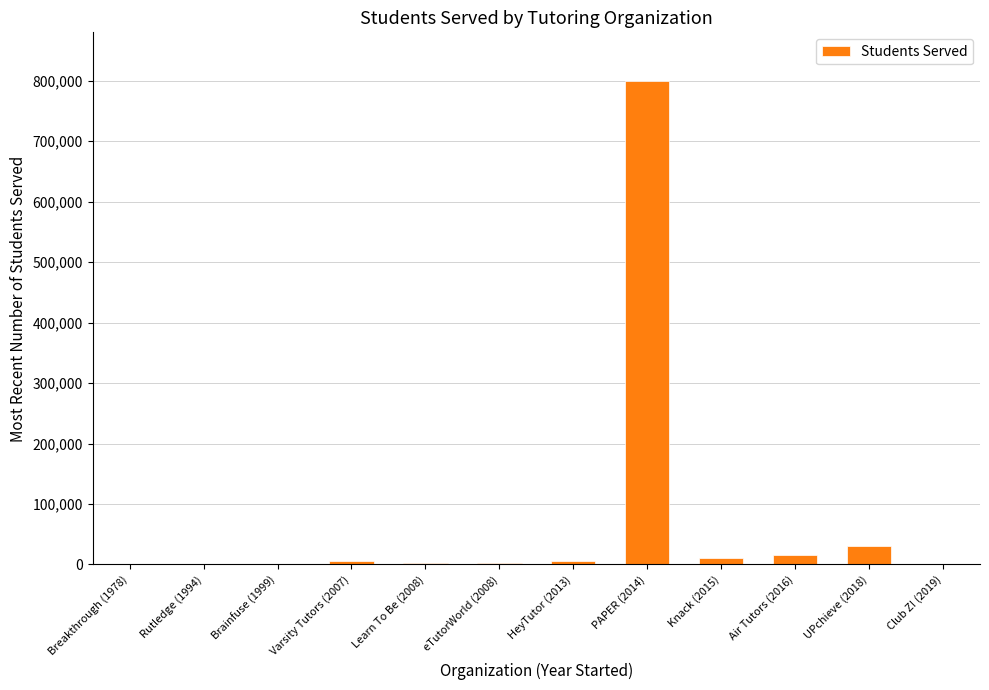

The value at Brainfuse (1999) is 0. True or false?

True